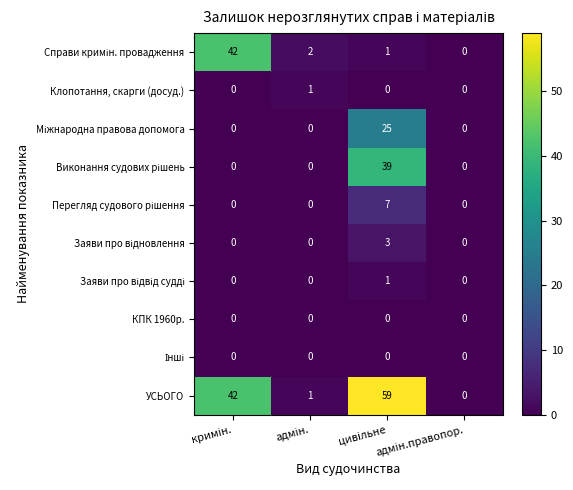

Count the number of categories in the chart.

4